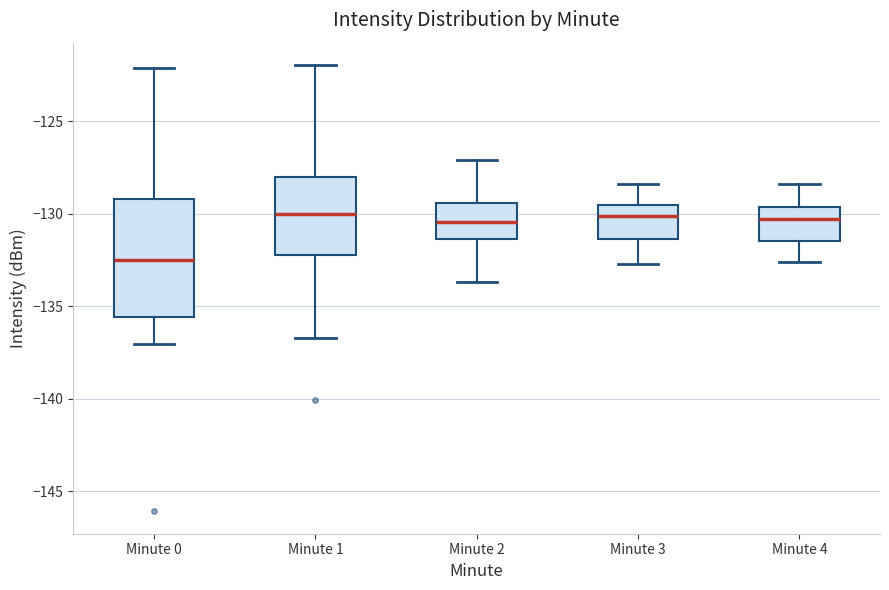

Reading left to right, read every box against the y-axis: the position of its median line, the range the box covers, and the ends of its whiskers. The values are not printed on the chart, so give them approximately, as read against the axis.

Minute 0: median -132.5, box -135.5 to -129.0, whiskers -137.0 to -122.0
Minute 1: median -130.0, box -132.0 to -128.0, whiskers -136.5 to -122.0
Minute 2: median -130.5, box -131.5 to -129.5, whiskers -133.5 to -127.0
Minute 3: median -130.0, box -131.5 to -129.5, whiskers -132.5 to -128.5
Minute 4: median -130.5, box -131.5 to -129.5, whiskers -132.5 to -128.5